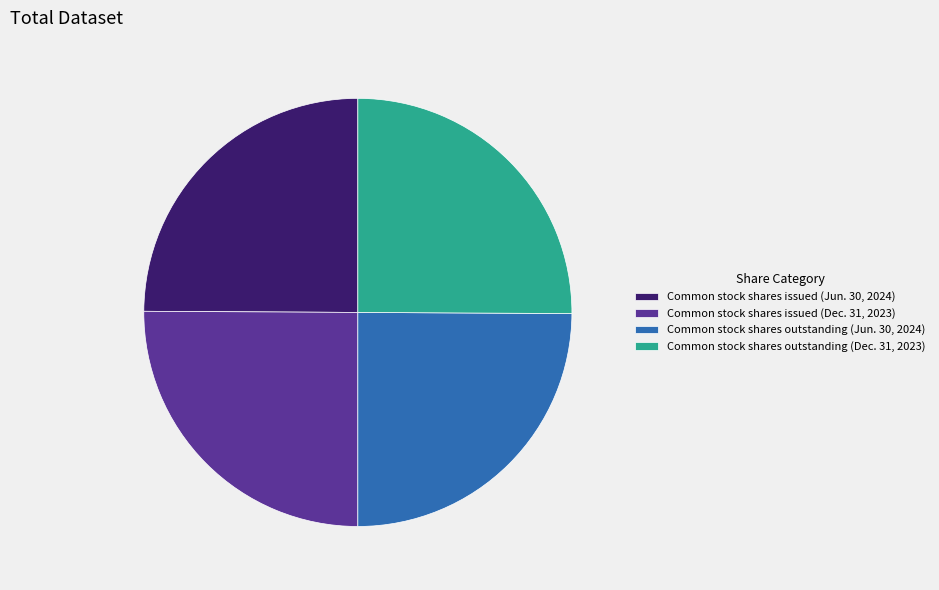

Approximately how many times larger is the value at Common stock shares outstanding (Jun. 30, 2024) compared to Common stock shares outstanding (Dec. 31, 2023)?

1.0